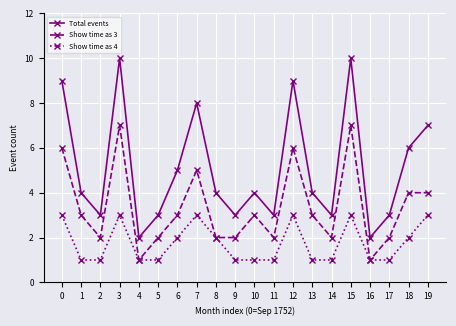

What is the total value across all series at 12?

18